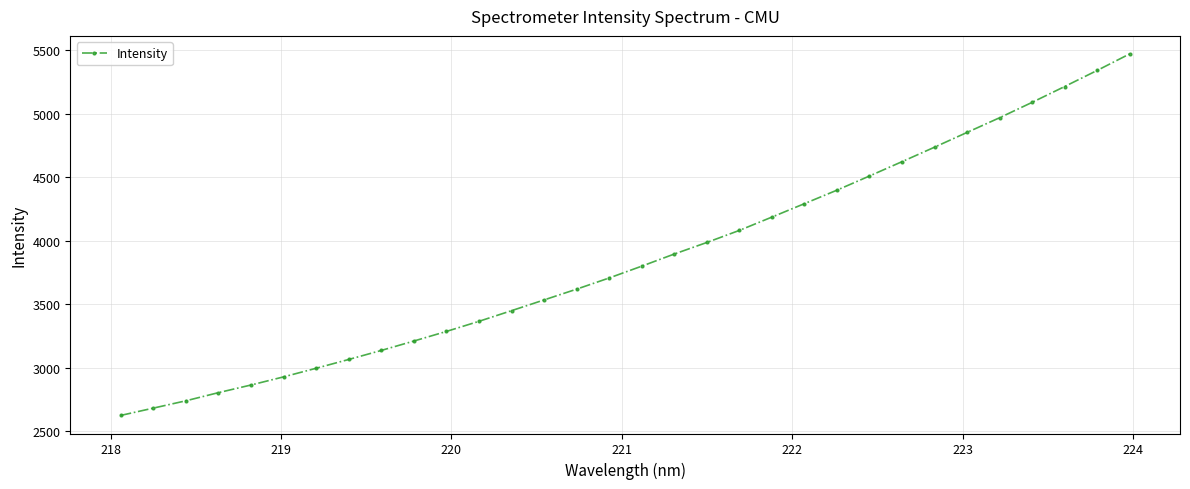

What is the greatest value displayed?

5471.3